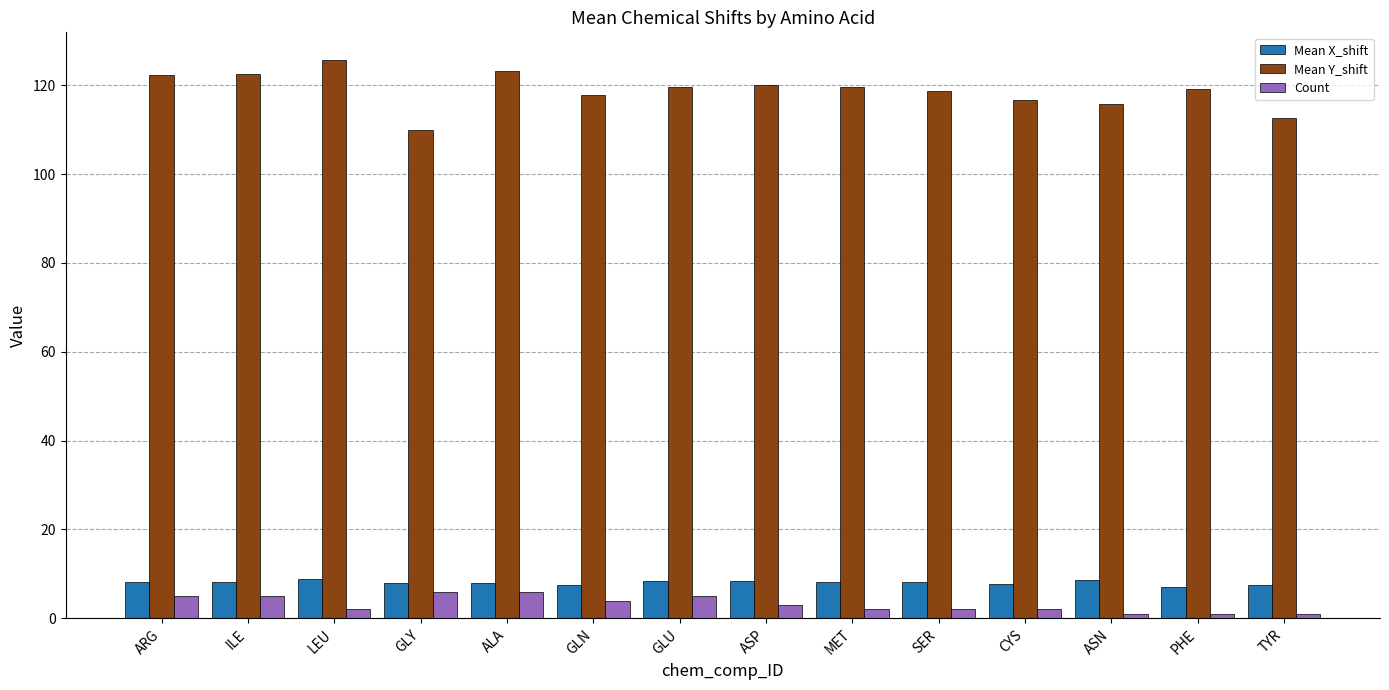

At PHE, list the series in order from largest to smallest.

Mean Y_shift, Mean X_shift, Count